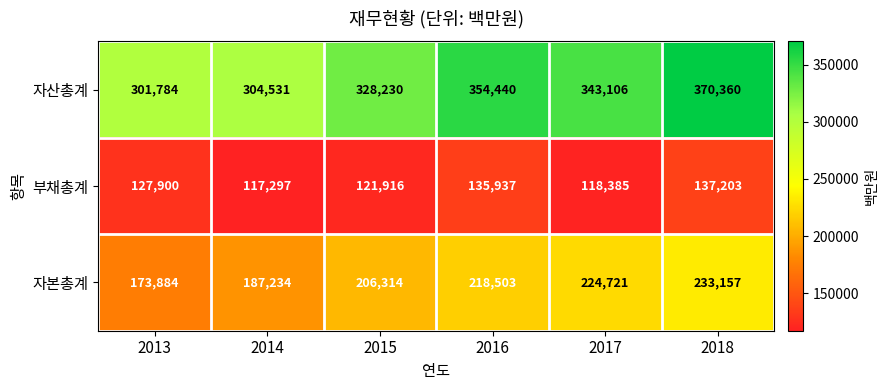

Where is 자본총계 nearest to the value 203520?

2015